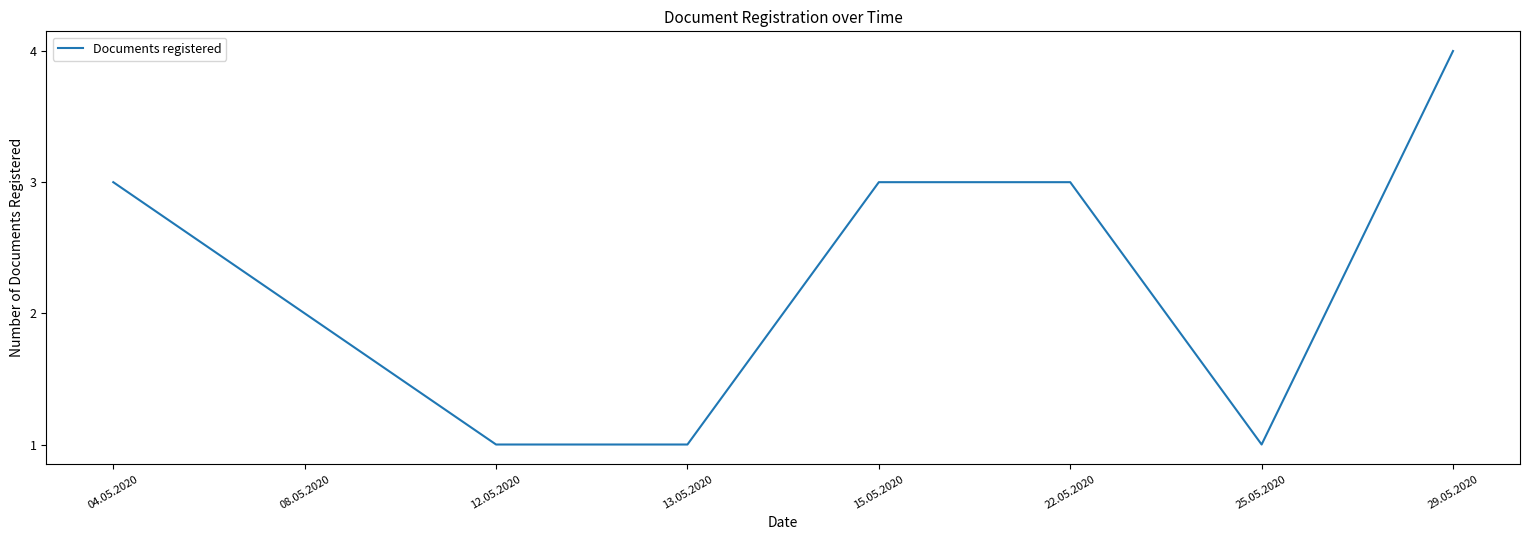

Is it true that the value at 13.05.2020 is 2?

False